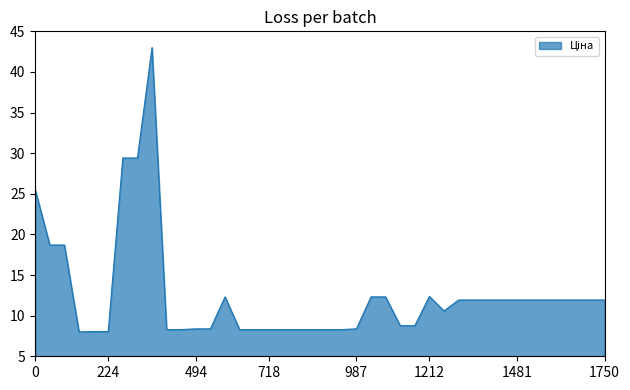

What is the minimum value shown in the chart?

8.0